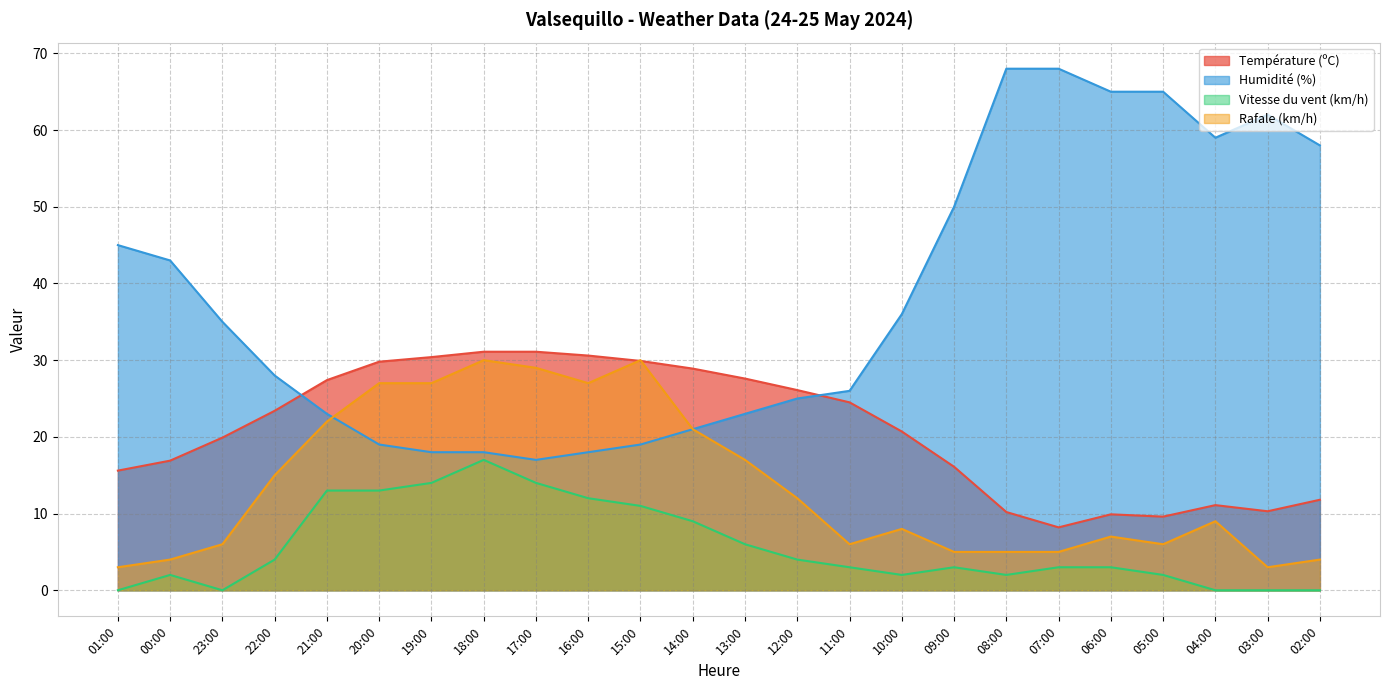

How many series are shown in this chart?

4